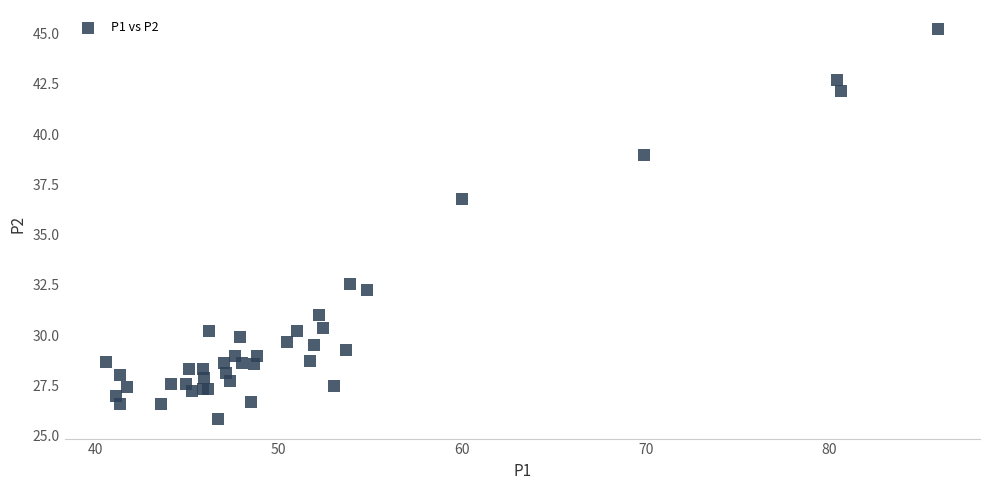

What Y value in the scatter plot is closest to 35?

36.8